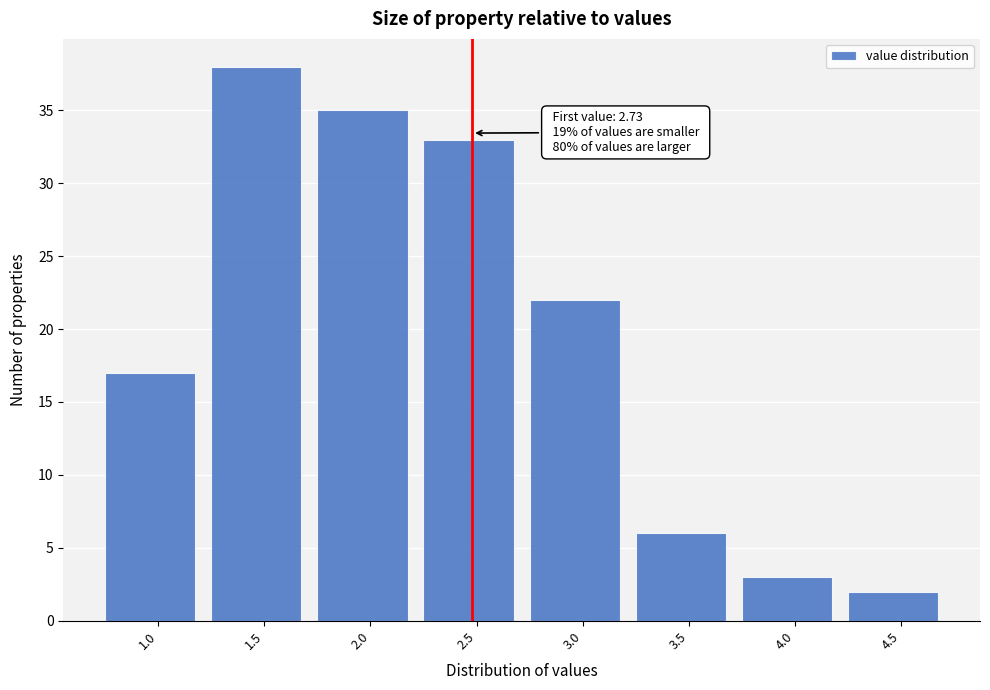

Reading left to right, transcribe all the data shown in this chart.

17	38	35	33	22	6	3	2